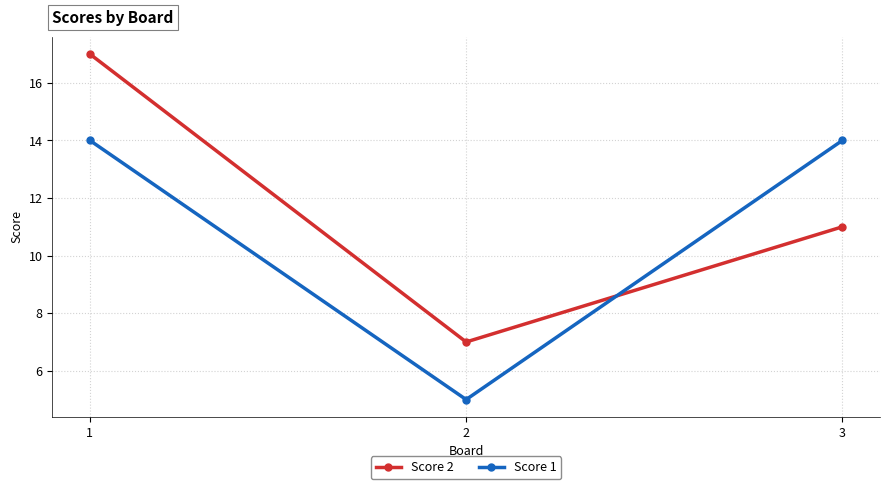

Reading left to right, extract all data points from this chart.

Score 2: 17	7	11
Score 1: 14	5	14